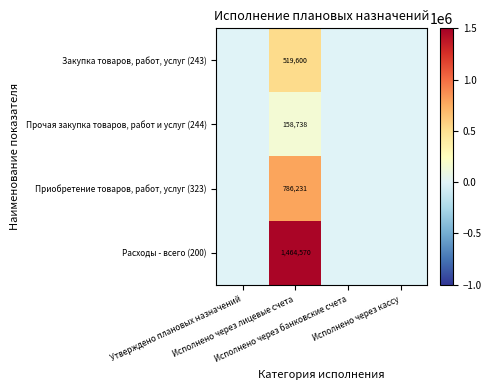

What is the average value of the Приобретение товаров, работ, услуг (323) series?

196557.8